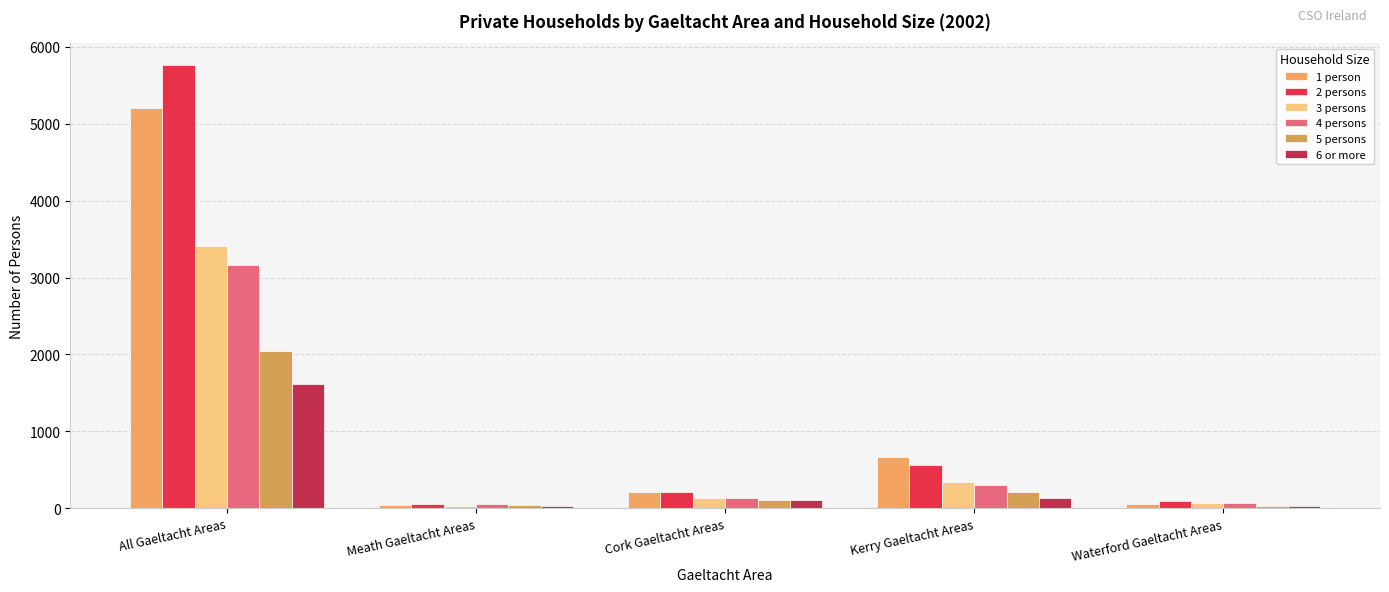

At which label does 4 persons first exceed 132?

All Gaeltacht Areas